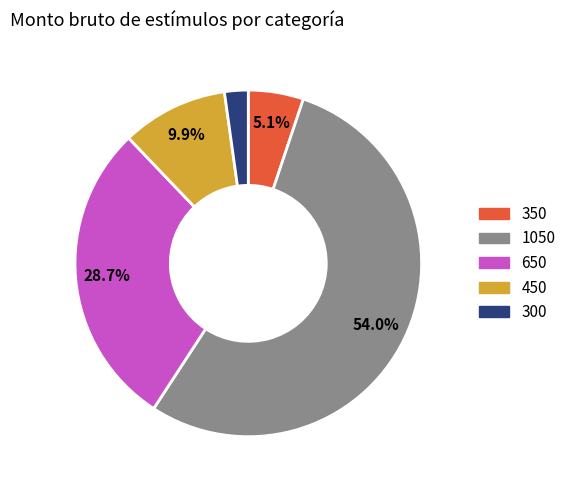

What is the largest slice in the pie chart?

1050